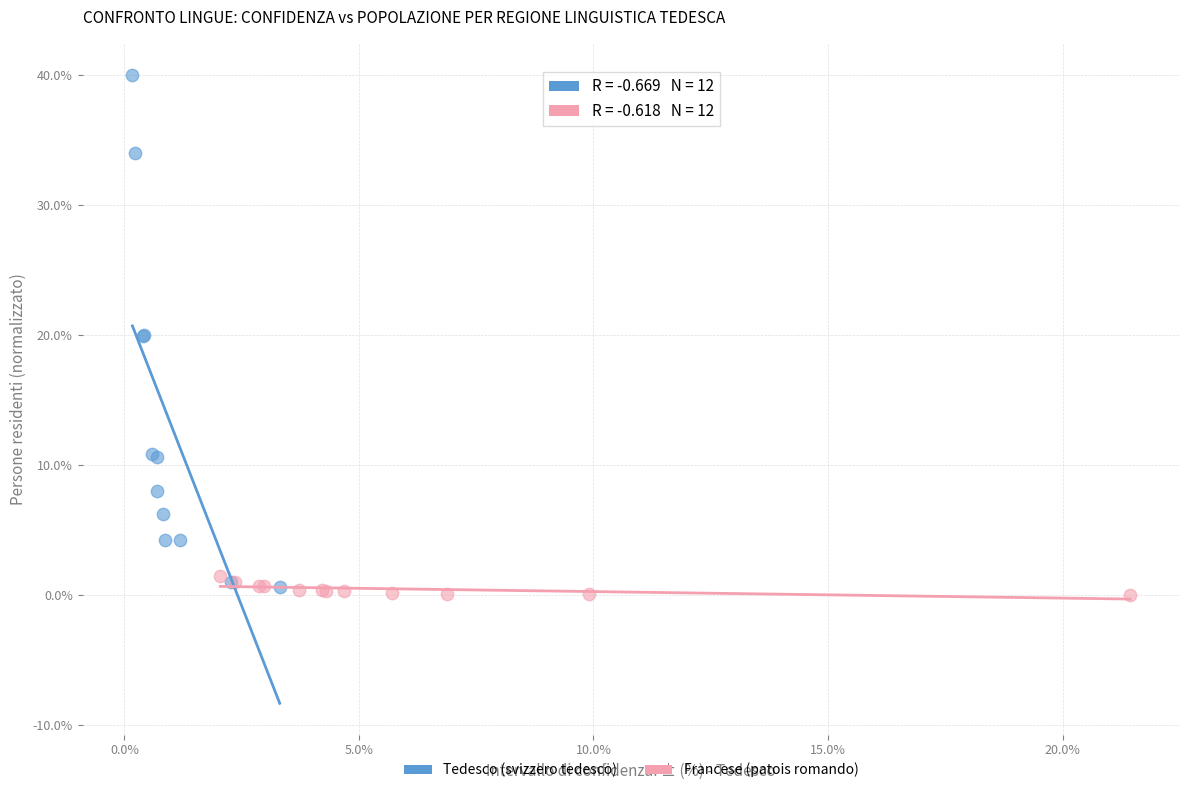

Which series contains the lowest Y value?

Francese (patois romando)